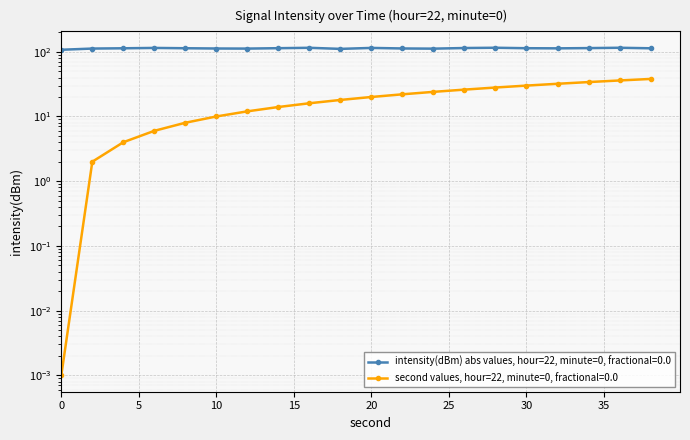

True or false: second has more than 1 interior local peaks.

False